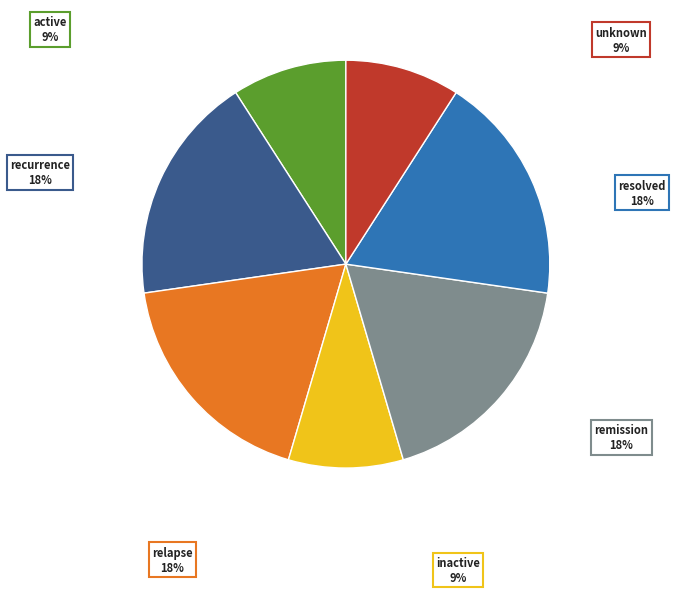

To the nearest percent, what is the average slice percentage?

14%